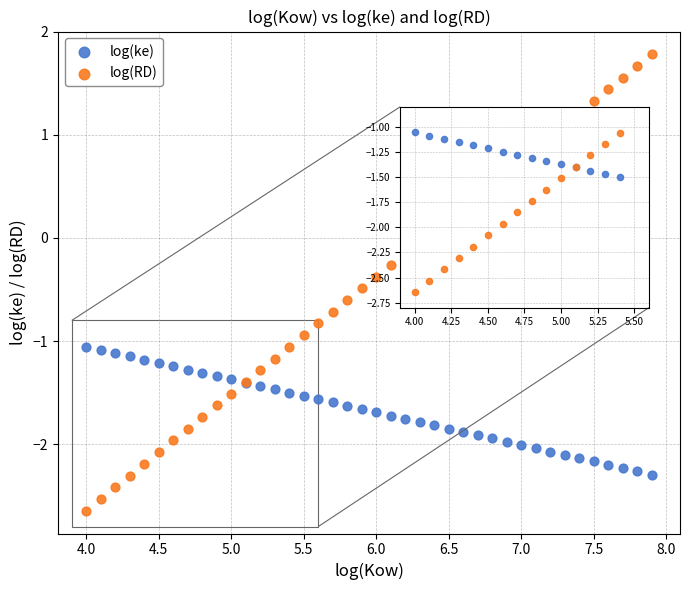

What is the X range (max minus min) for the scatter plot?

3.9